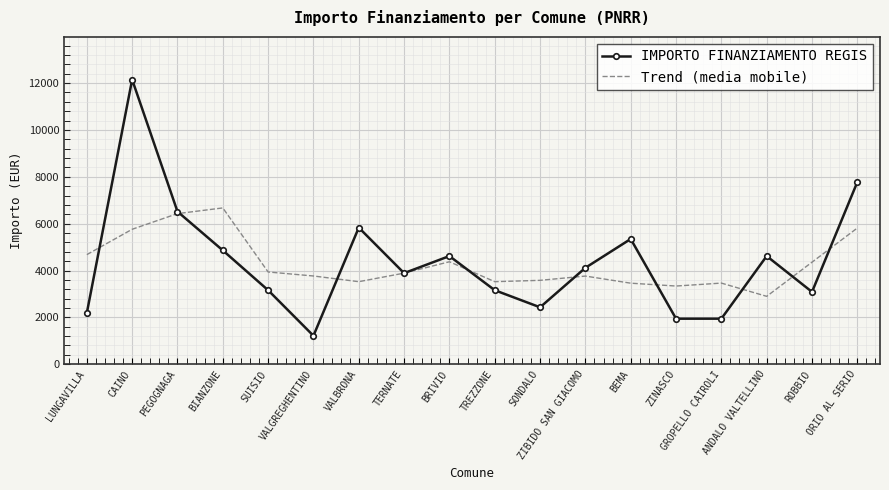

What is the minimum value for IMPORTO FINANZIAMENTO REGIS?

1215.0